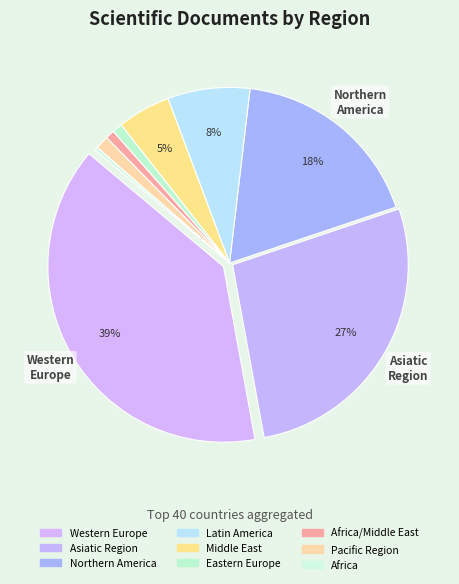

How many slices are in this pie chart?

9